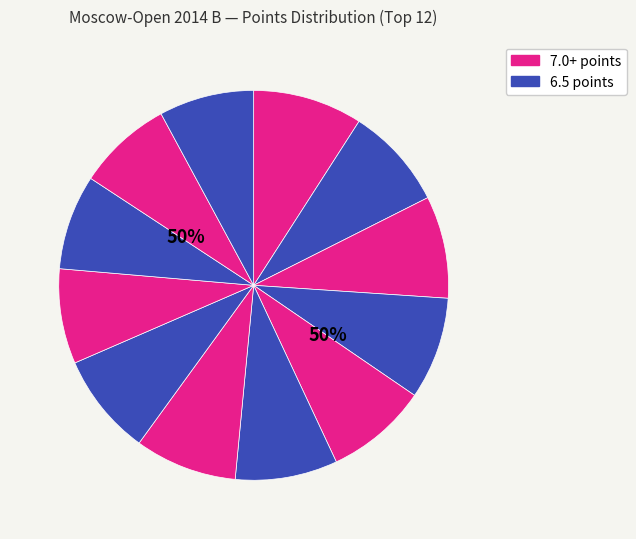

To the nearest percent, what percentage of the pie is Drozdova Dina?

8%